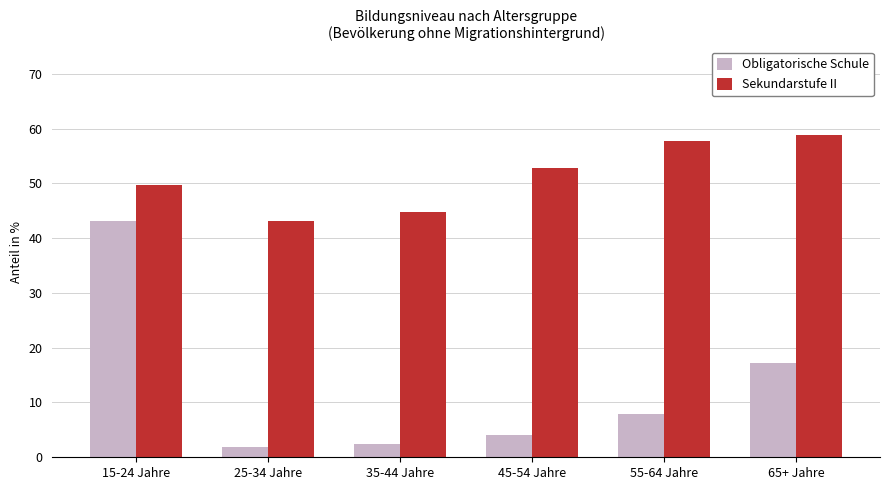

Which category has the highest value in the Sekundarstufe II series?

65+ Jahre